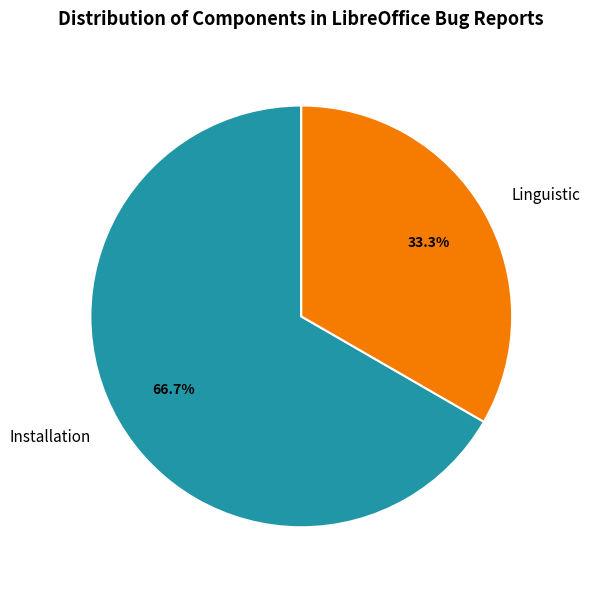

Does Installation account for over 50% of the chart?

Yes